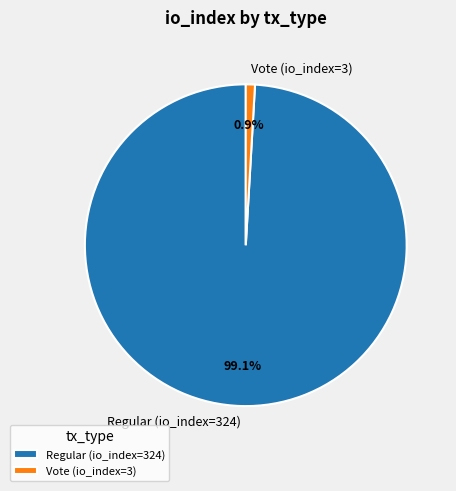

To the nearest percent, what is the difference between the Regular (io_index=324) and Vote (io_index=3) slice percentages?

98%